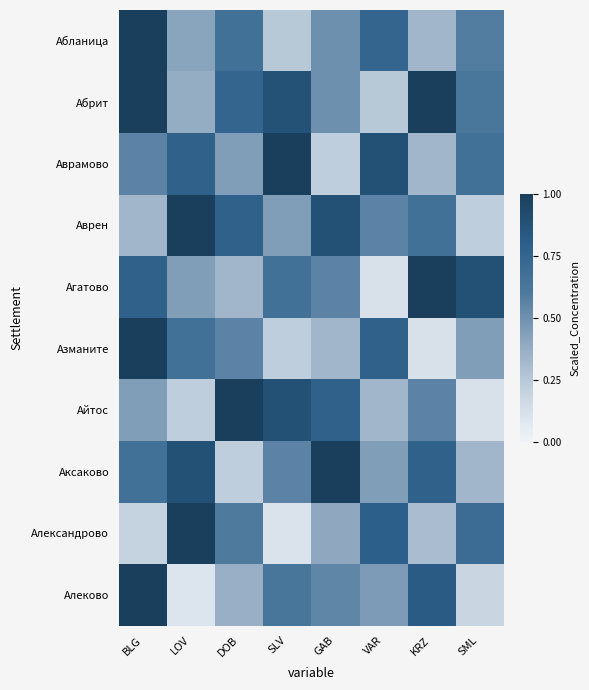

What is the maximum value shown in the chart?

1.0